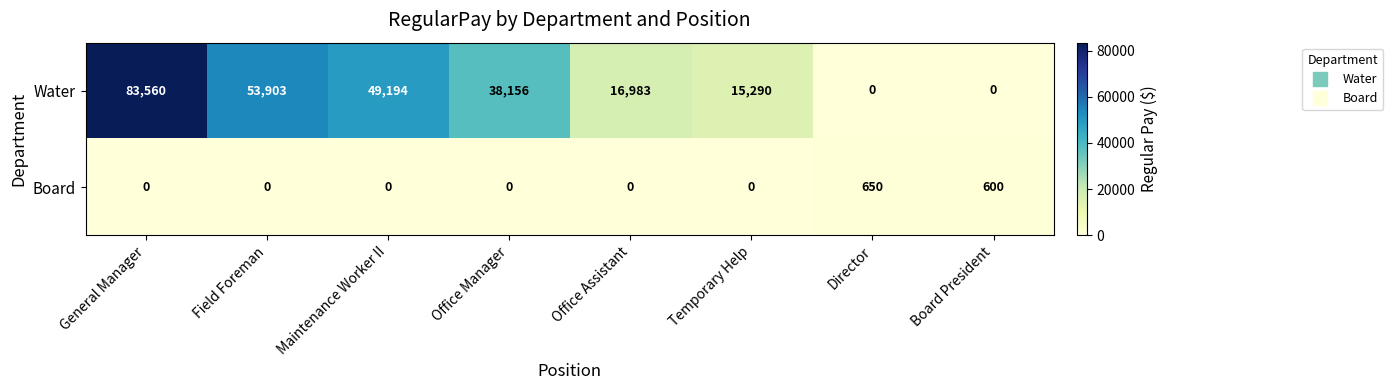

At which label is Board closest to 325?

Board President